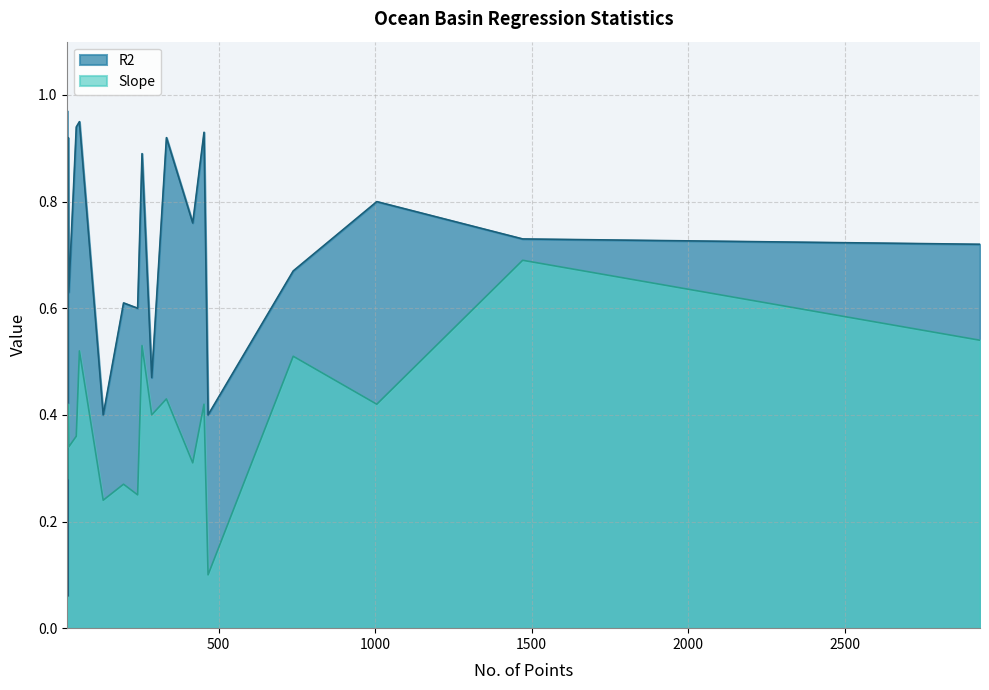

Rank the series at South Atlantic O. from highest to lowest value.

R2, Slope